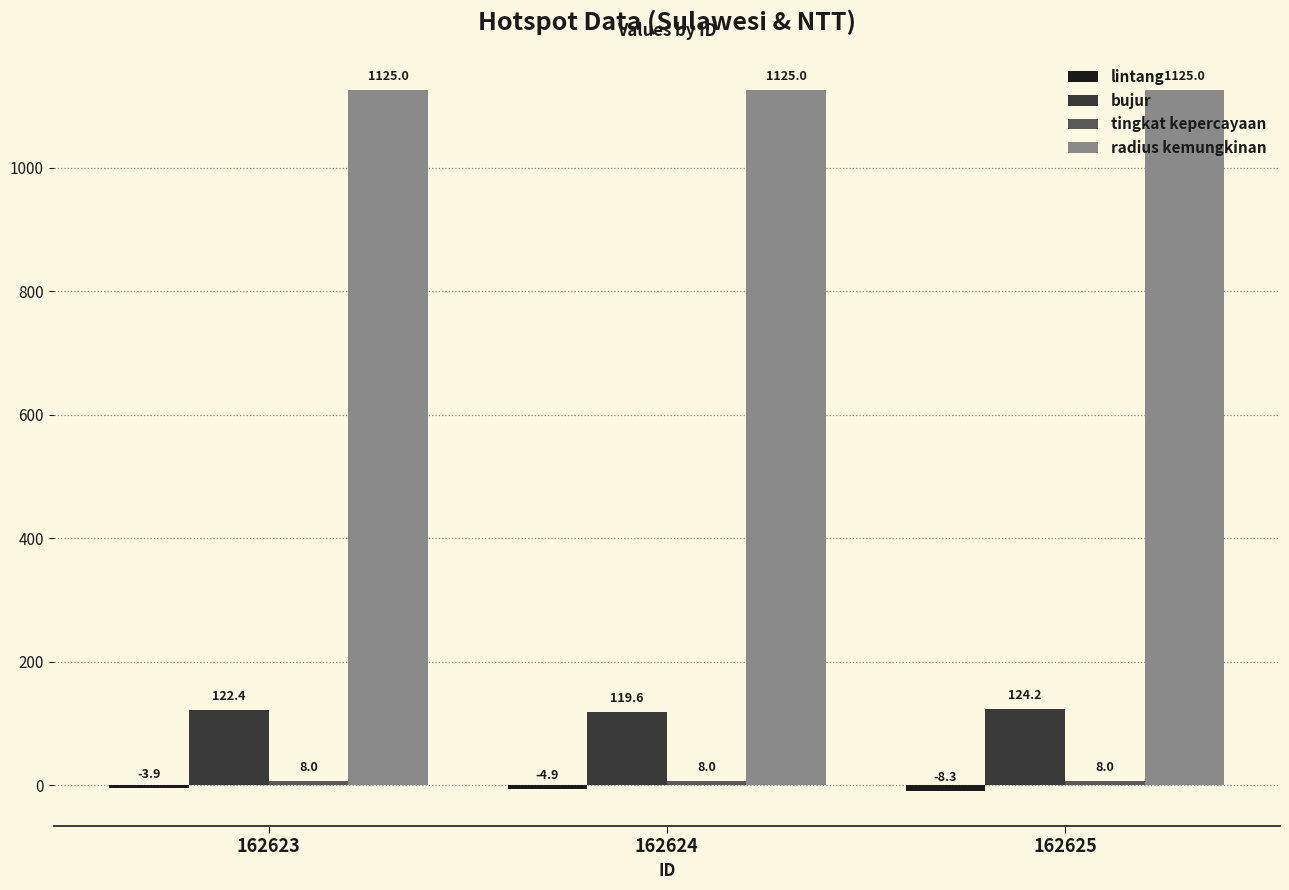

At how many categories does at least one series exceed 0?

3